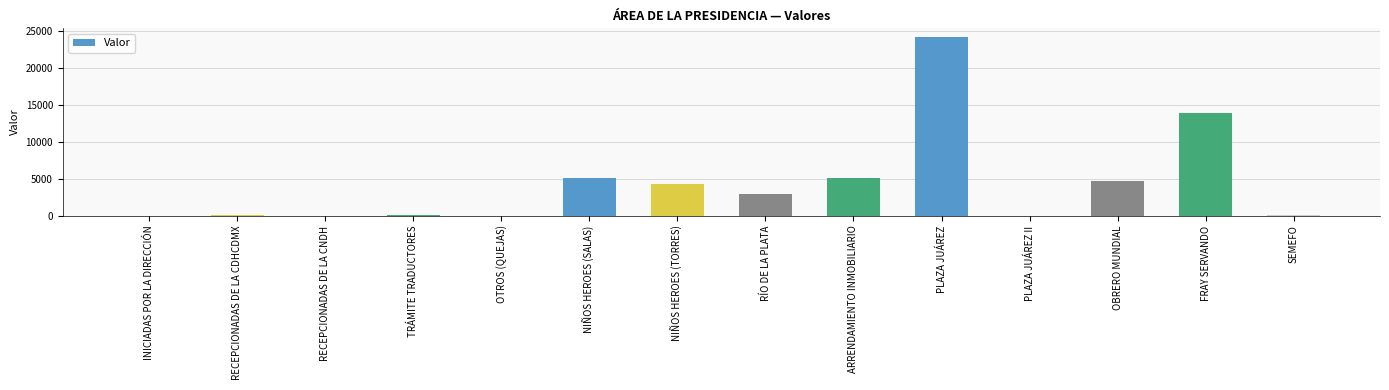

Count the number of categories in the chart.

14